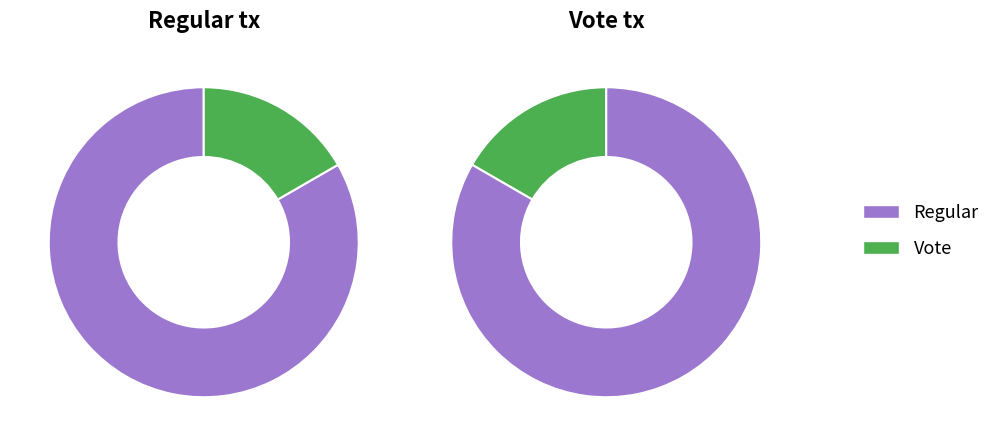

How many segments does this pie chart have?

2